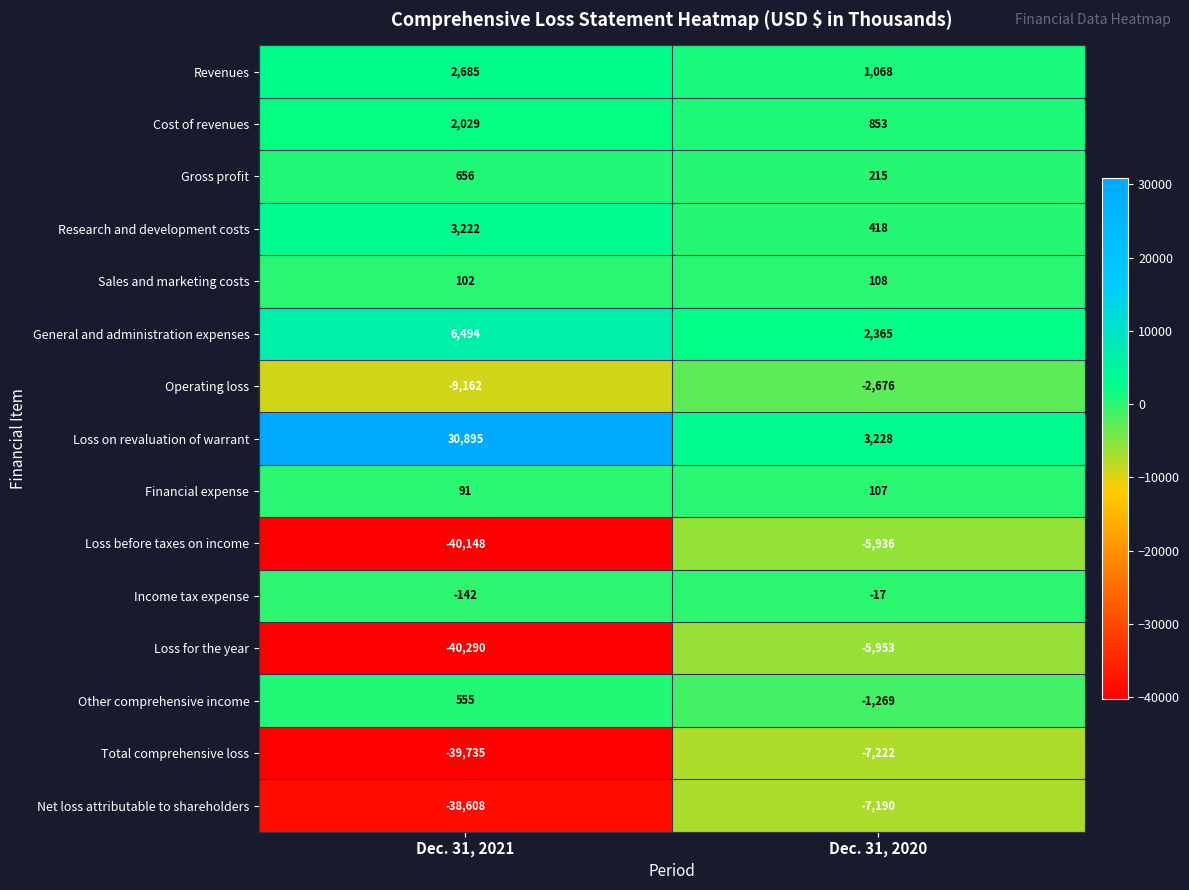

What is the sum of all Loss before taxes on income values?

-46084